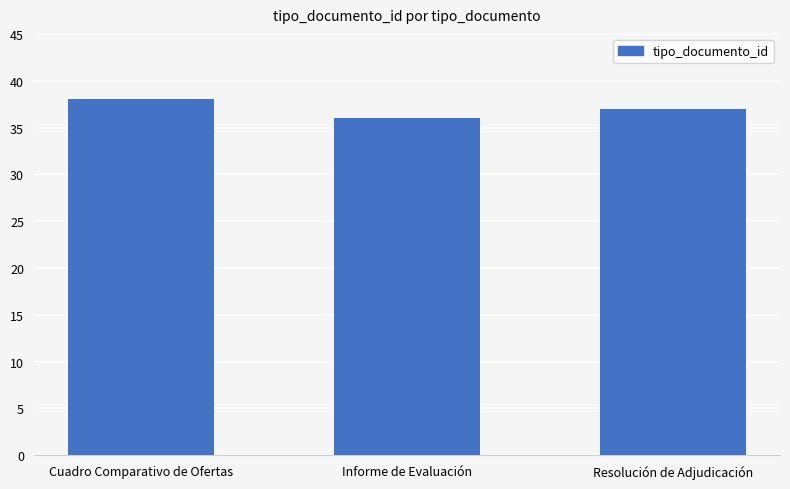

What is the label of the 2nd bar from the left?

Informe de Evaluación